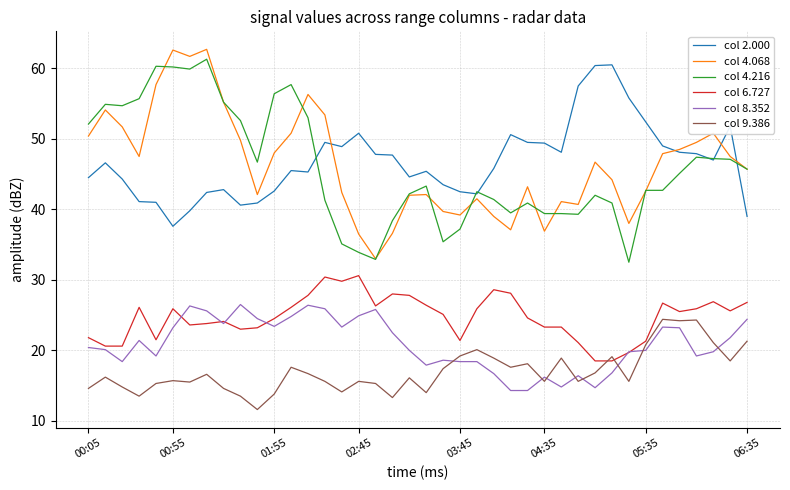

True or false: col 6.727 and col 4.068 intersect in this chart.

False